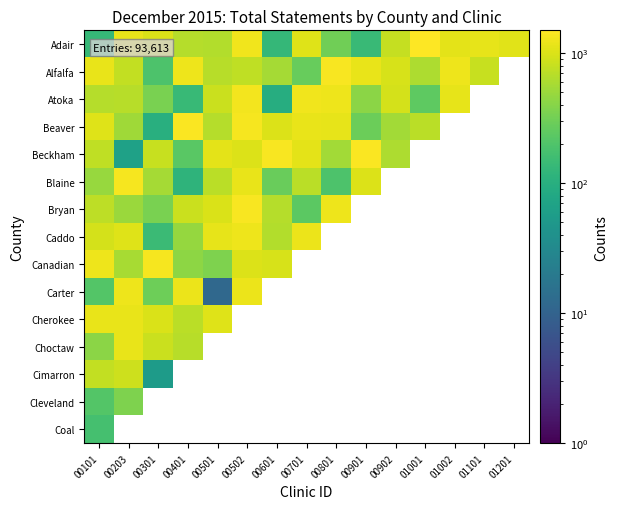

What is the minimum value shown in the chart?

12.0